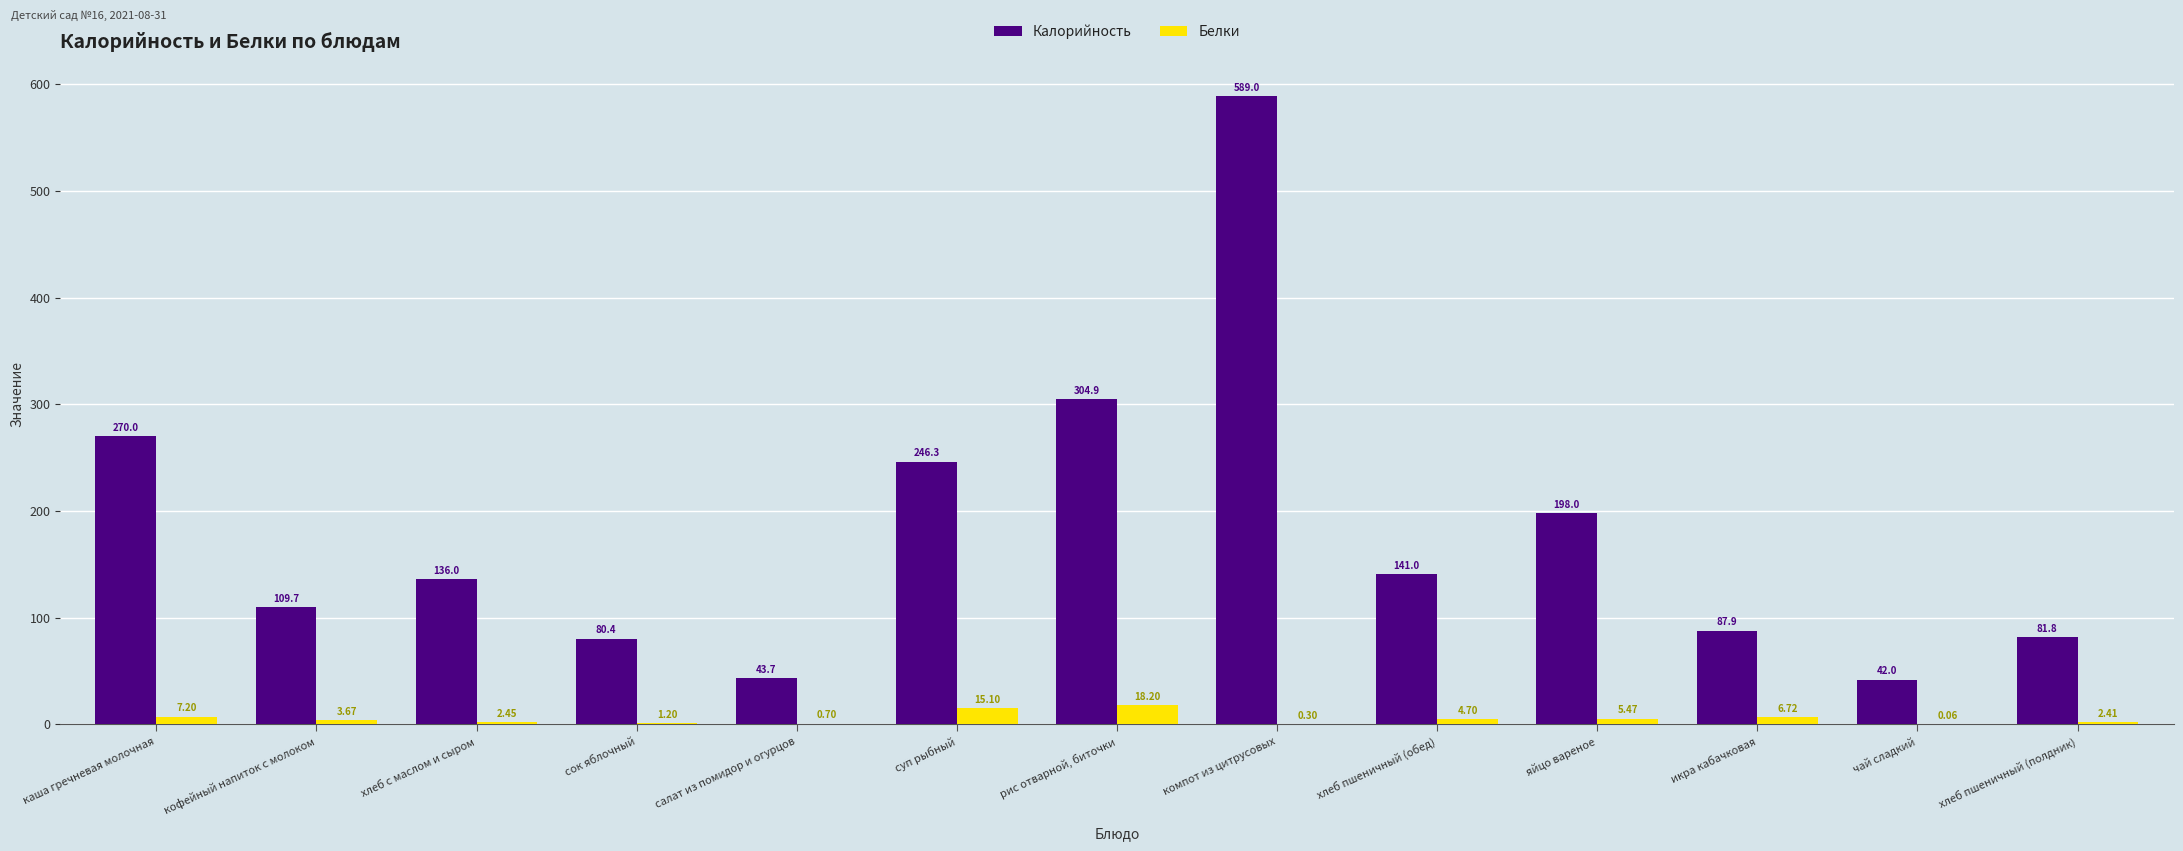

What is the approximate value of Белки at хлеб пшеничный (обед)?

4.7